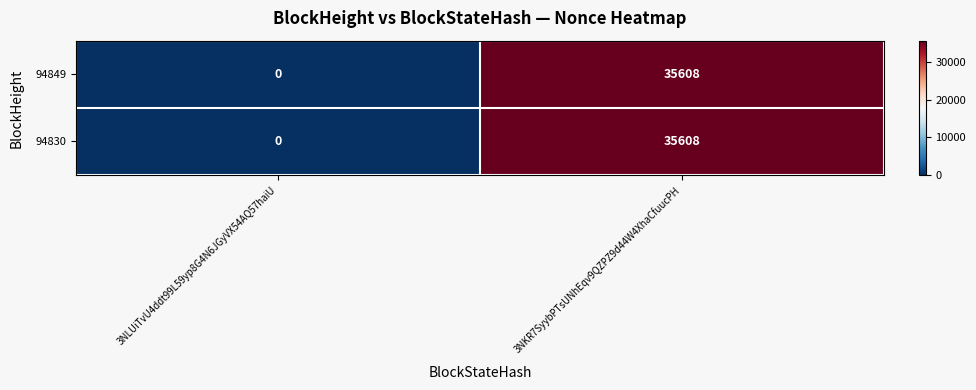

The value of 94849 at 3NLUiTvU4ddt99L59yp8G4N6JGyVX54AQ57haiU is -17432. True or false?

False